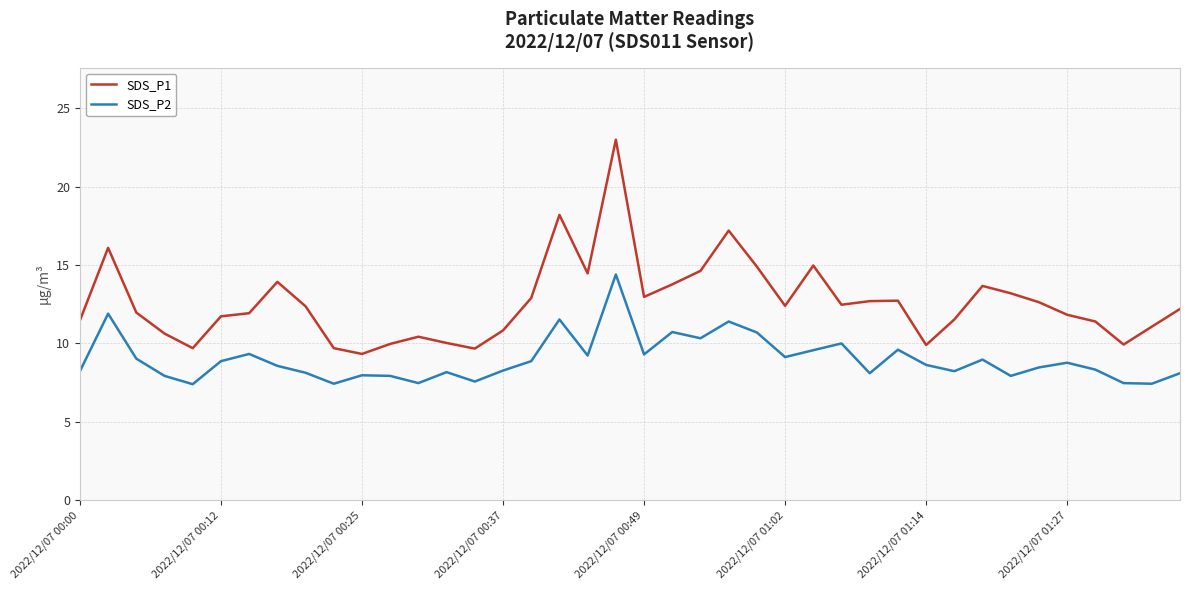

Which series has the largest range (max minus min)?

SDS_P1